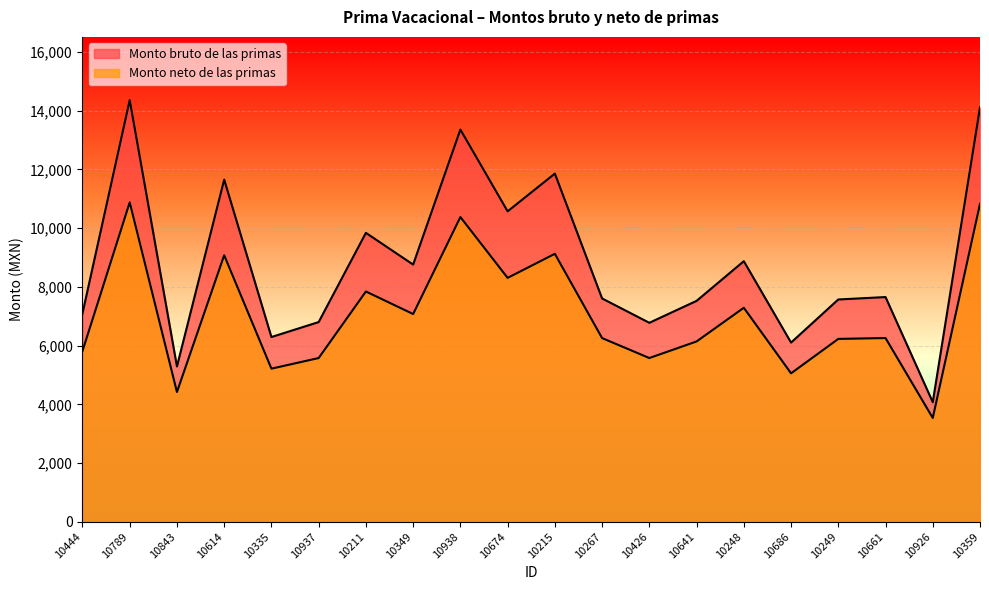

At how many categories does at least one series exceed 4109?

19